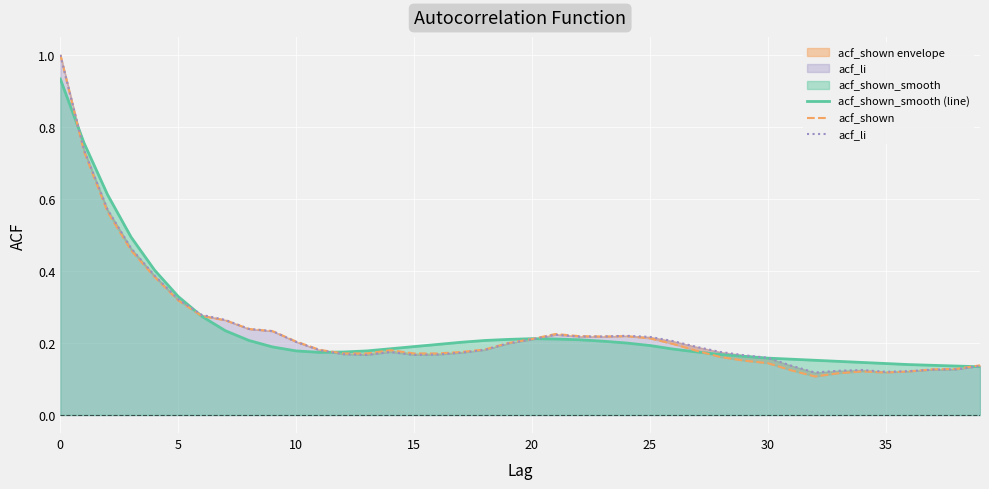

What is the value of the acf_shown_smooth (line) point at the 30th from the left?

0.2